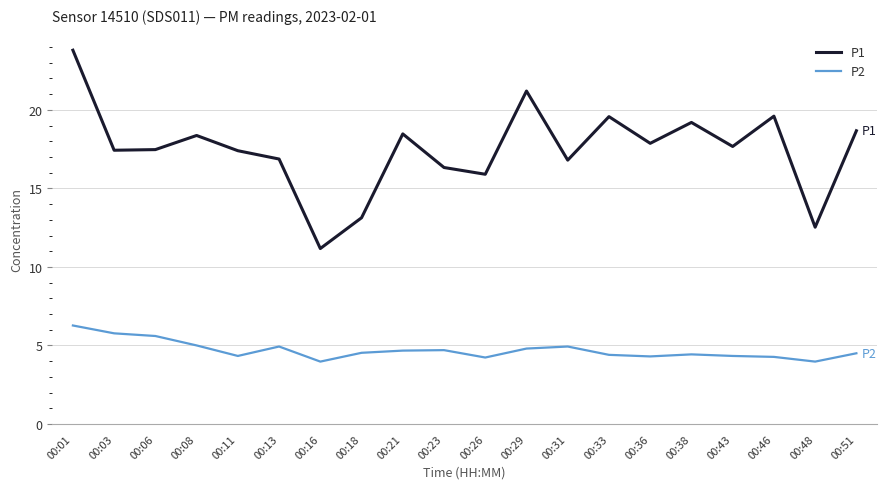

What is the sum of the P2 values at 00:33 and 00:26?

8.6